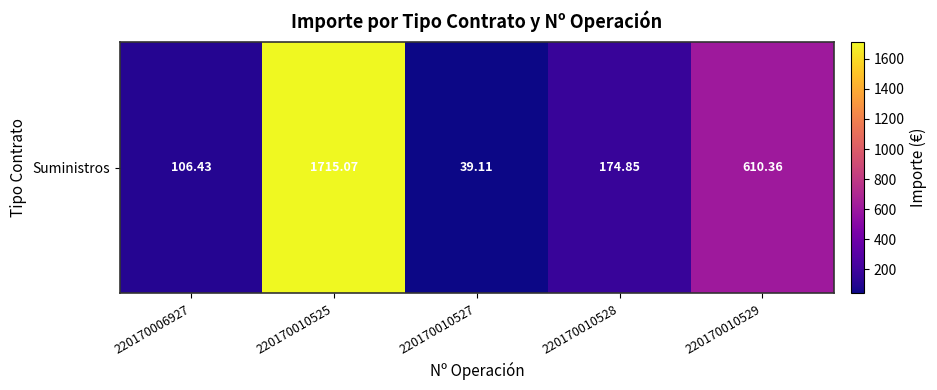

The value at 220170010529 is 1026.5. True or false?

False